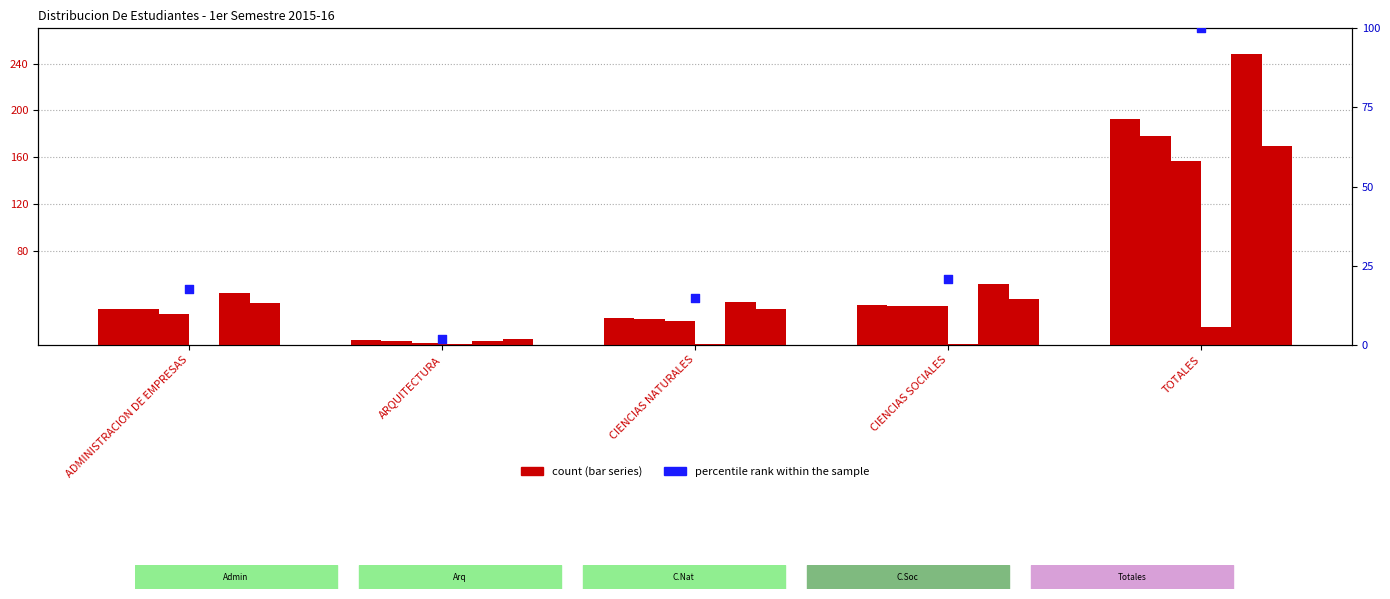

At which category is the sum across all series the highest?

TOTALES